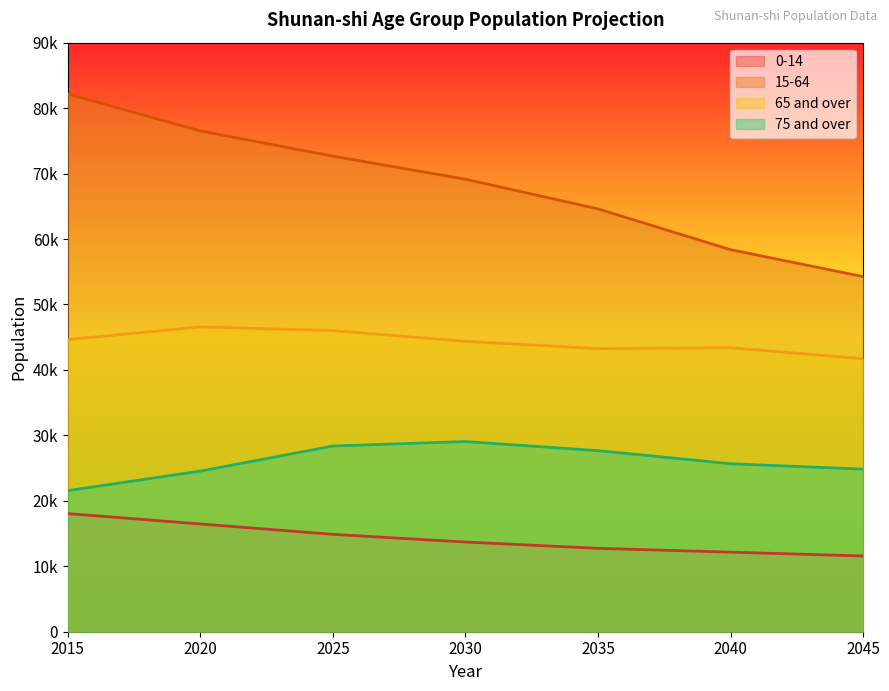

What is the approximate value of 65 and over at 2035, to the nearest 50?

43250